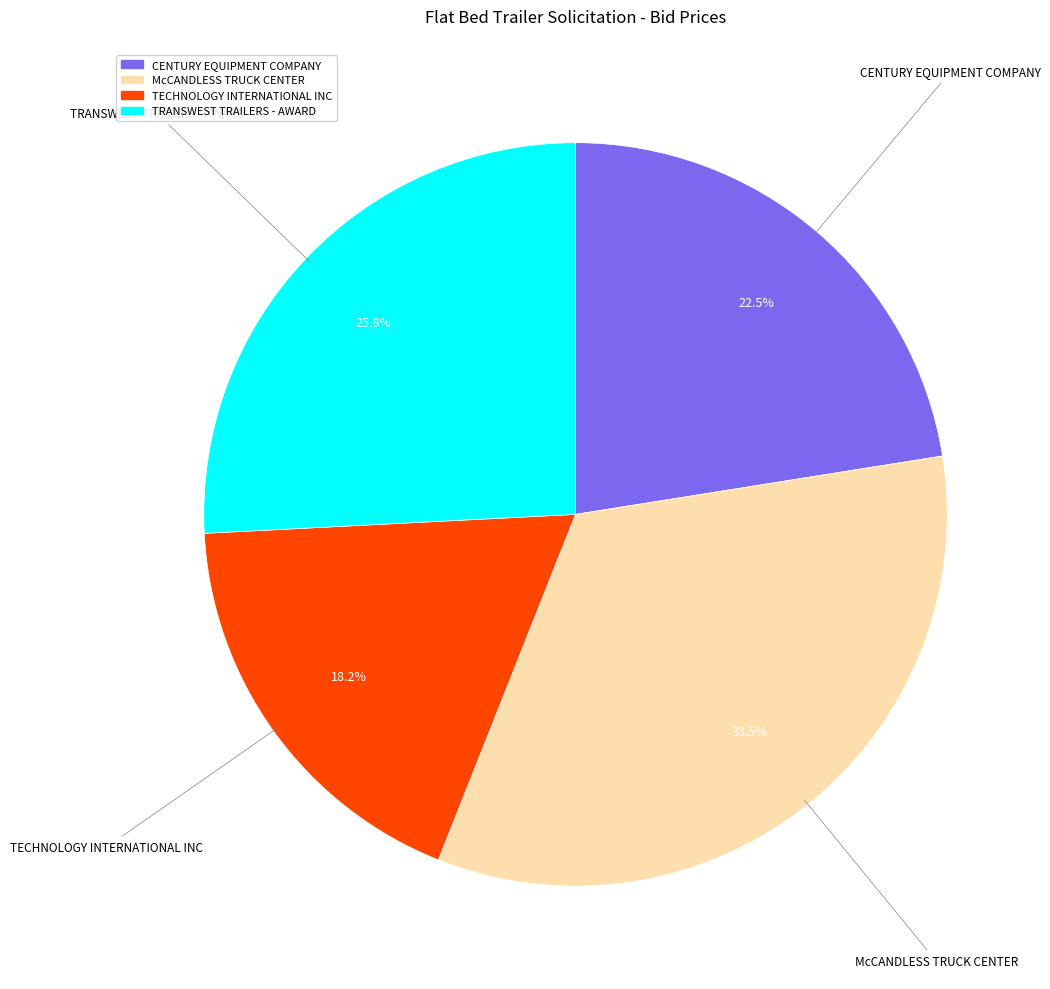

Which has a higher value, TECHNOLOGY INTERNATIONAL INC or McCANDLESS TRUCK CENTER?

McCANDLESS TRUCK CENTER